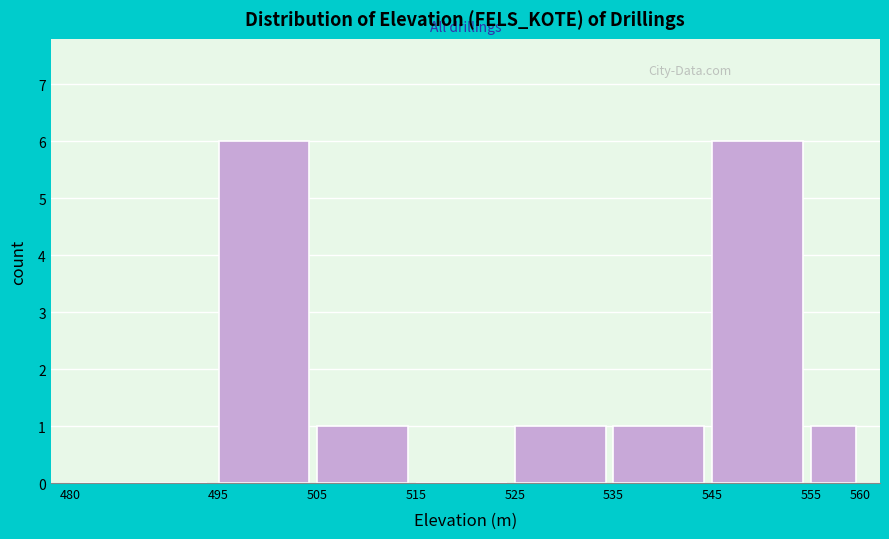

Reading left to right, transcribe this chart: for each bar, give the range it covers on the x-axis and its height. The values are not printed on the chart, so give them approximately, as read against the axis.

480 to 495: 0
495 to 505: 6
505 to 515: 1
515 to 525: 0
525 to 535: 1
535 to 545: 1
545 to 555: 6
555 to 560: 1